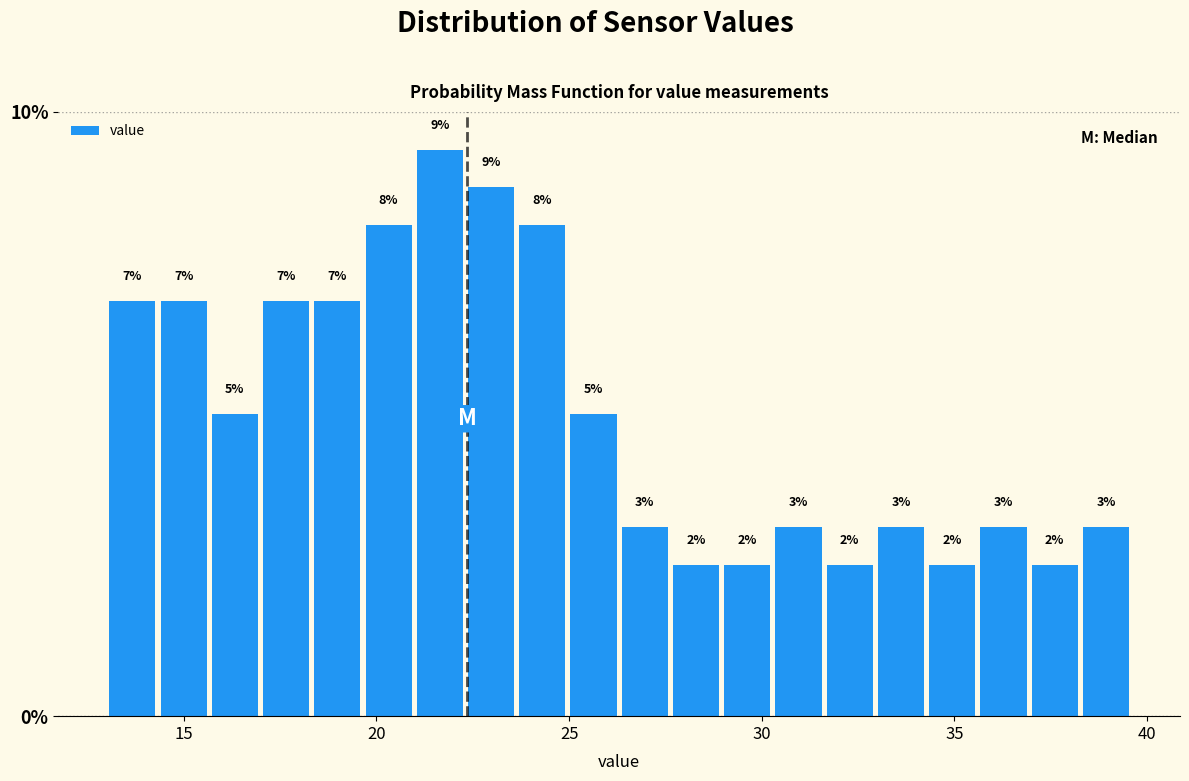

Around what value on the x-axis is the tallest bar? Give the approximate position of its centre, as read against the axis.

21.5